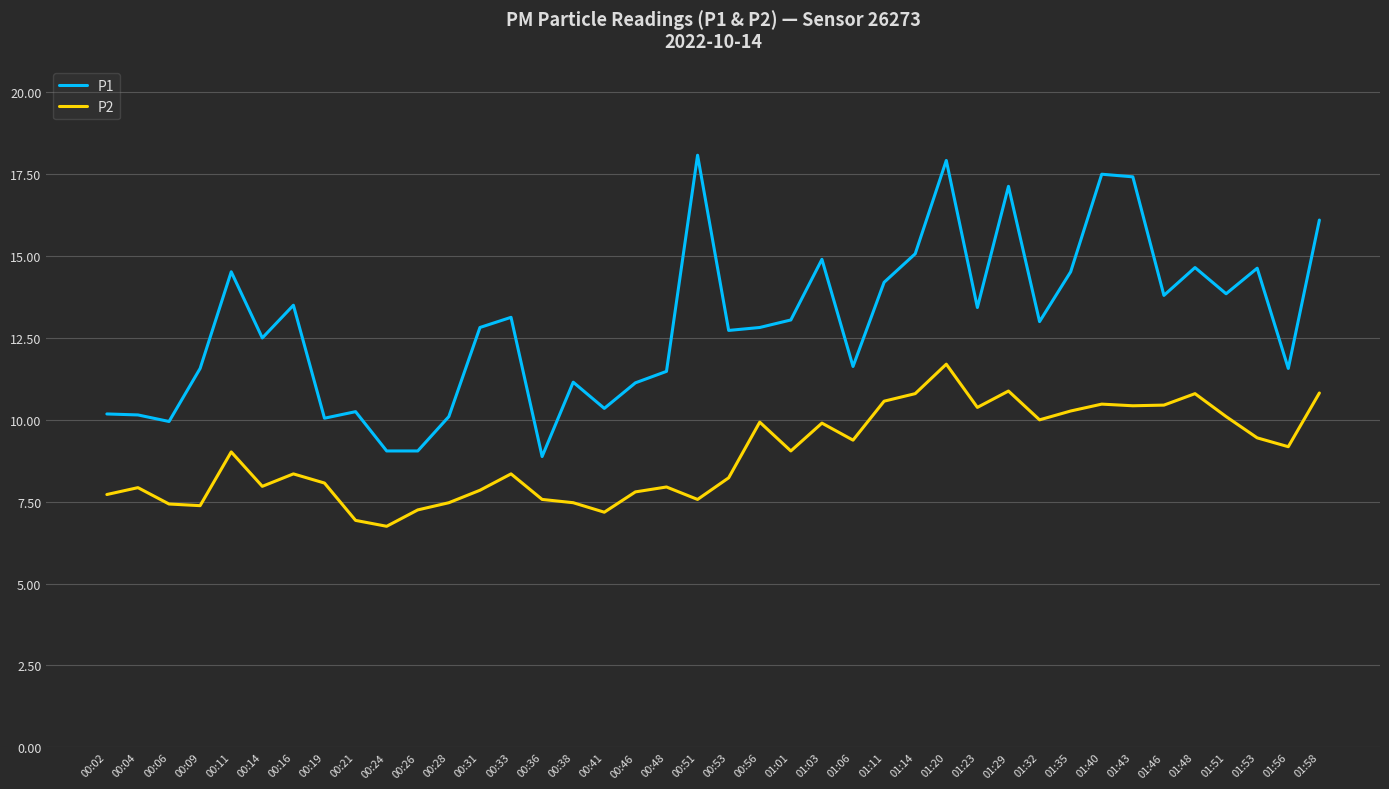

Is the value of P1 at 01:53 greater than the value of P2 at 00:33?

Yes